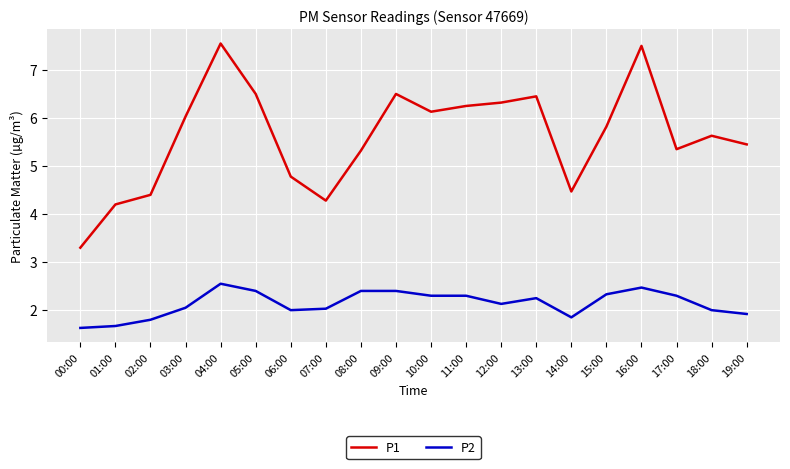

True or false: P2 and P1 intersect in this chart.

False